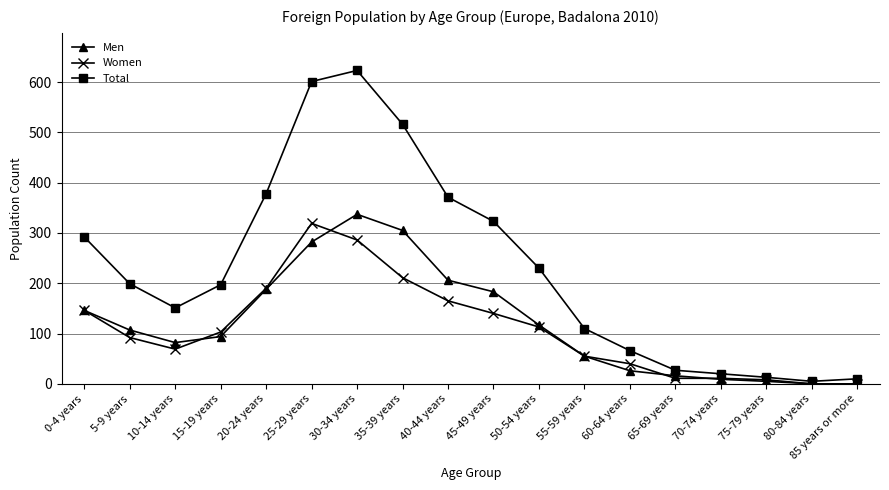

Between 20-24 years and 85 years or more, which series saw the biggest shift?

Total